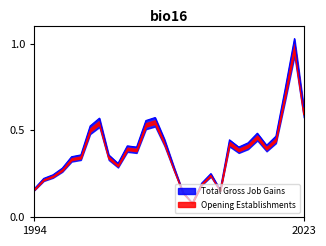

At which label is Total Gross Job Gains closest to 0?

2011